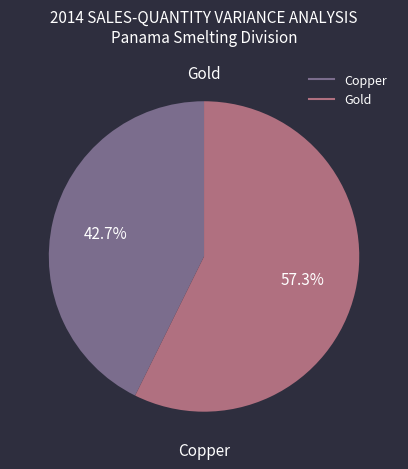

What is the smallest slice in the pie chart?

Copper